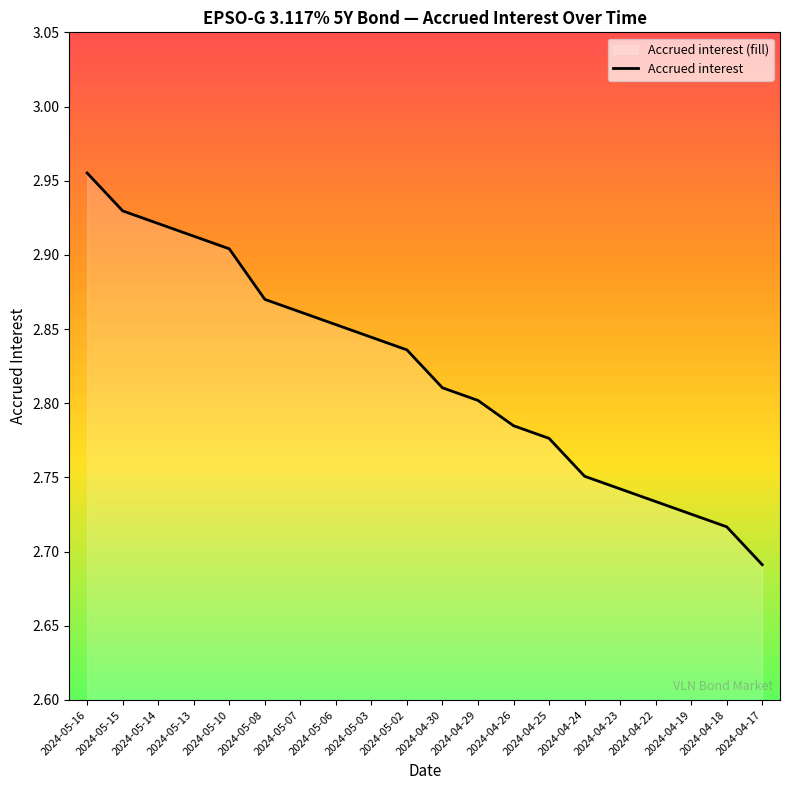

At which label is the value closest to 2?

2024-04-17